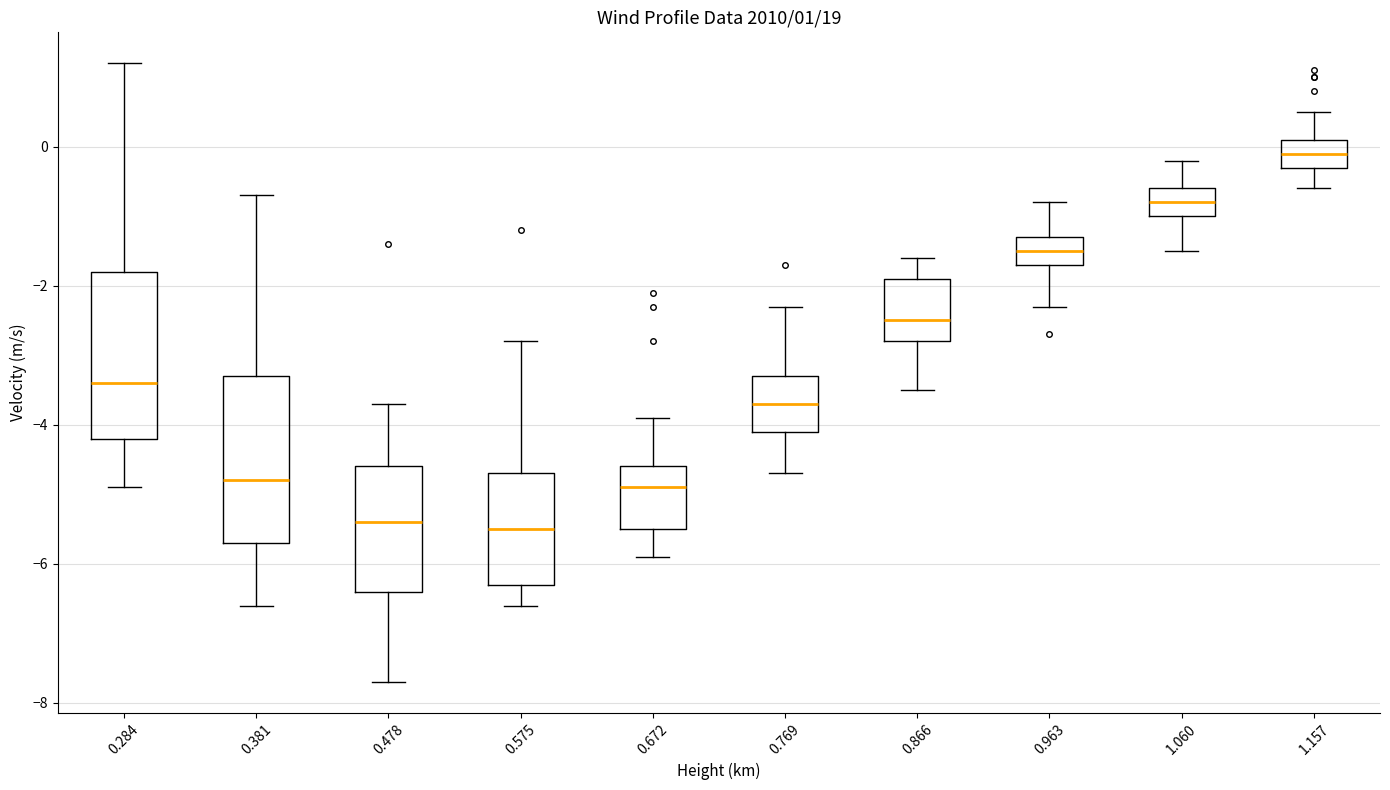

Which box's median line is the highest?

1.157